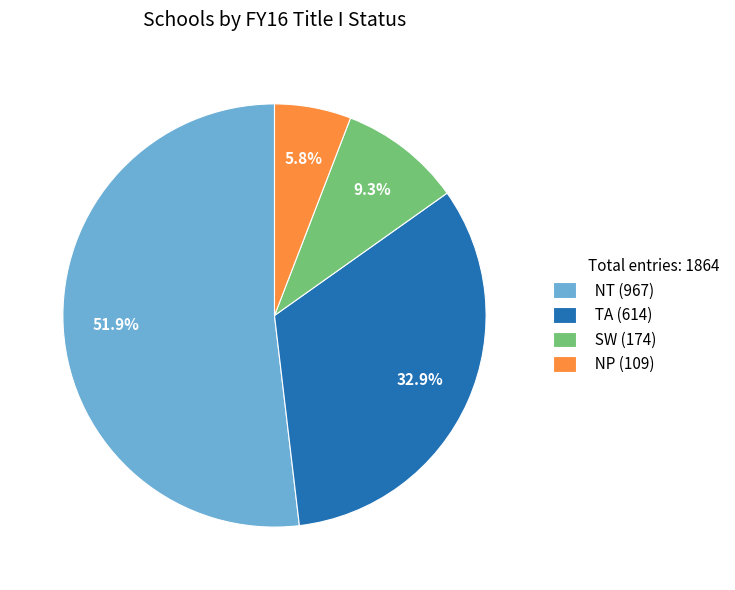

Is there a majority slice in this chart?

Yes